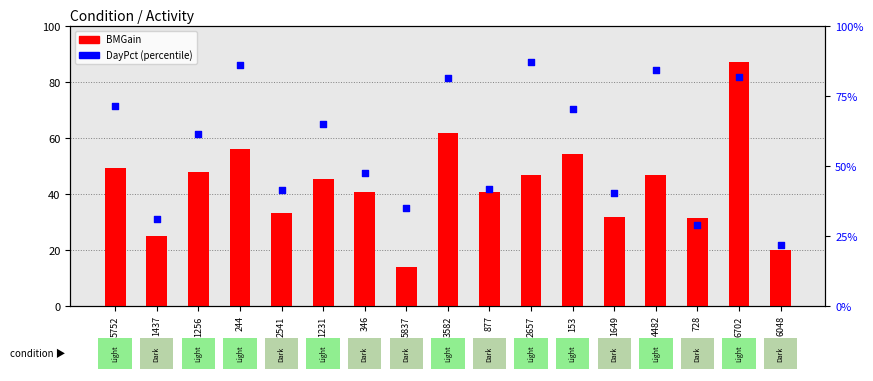

At which category is the sum across all series the highest?

6702